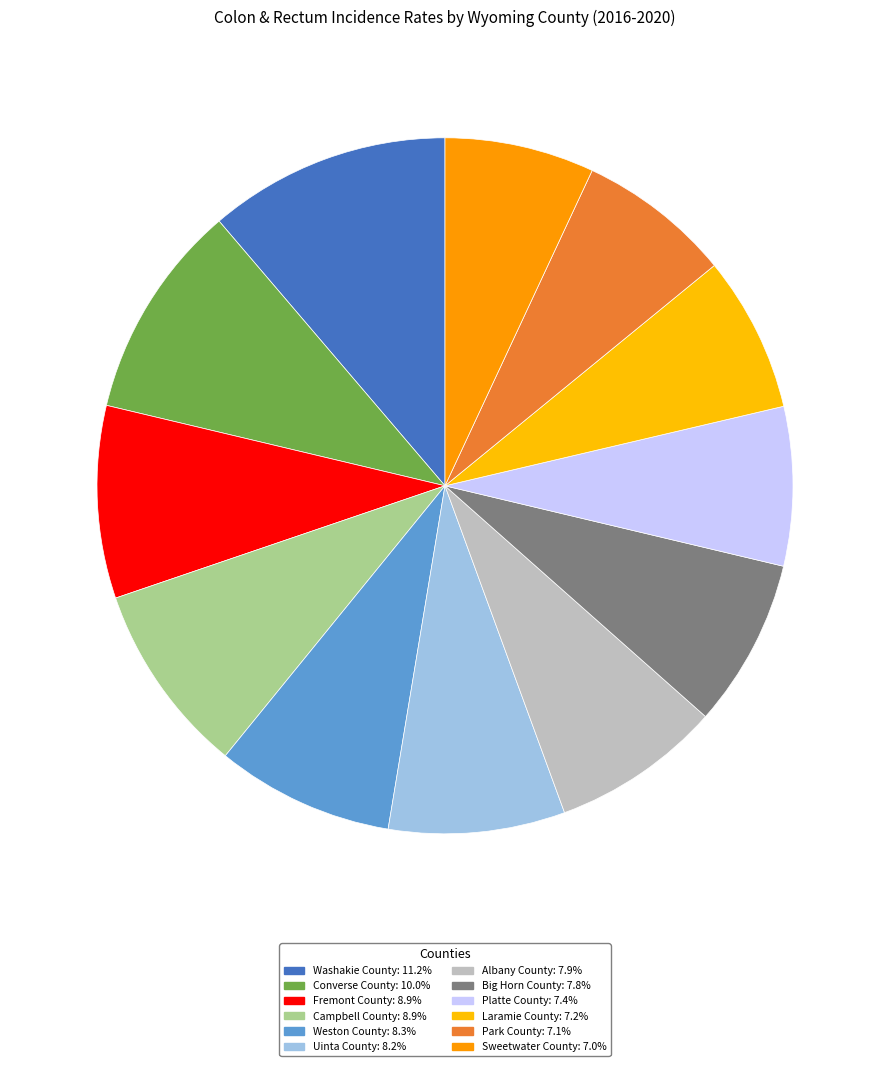

Count the number of slices in the pie.

12